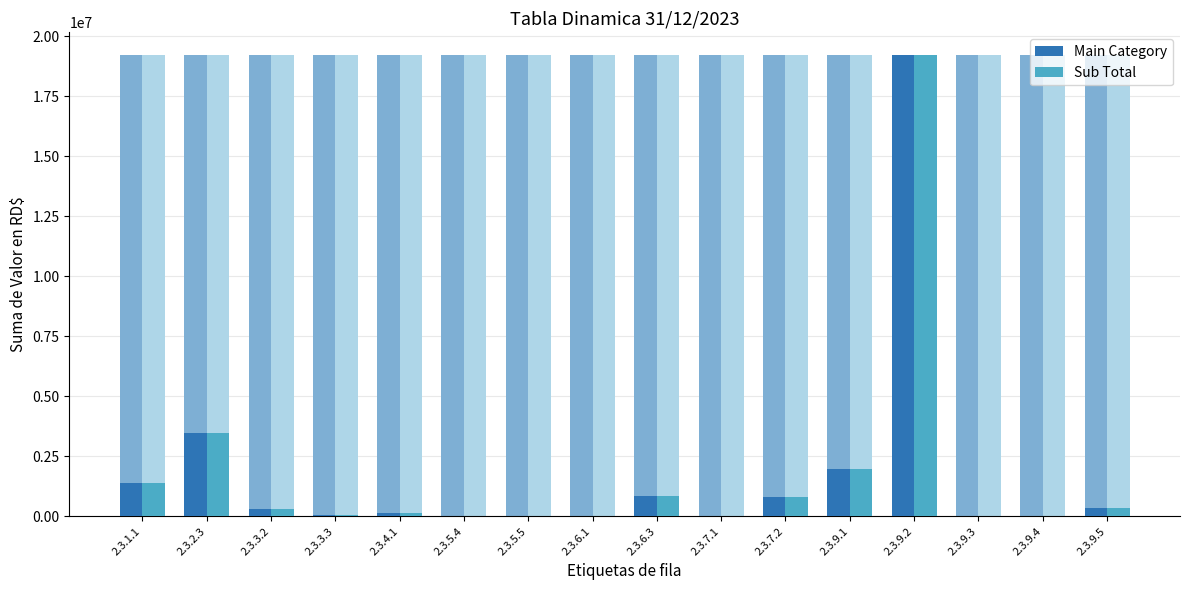

At how many categories does at least one series exceed 18890134?

1